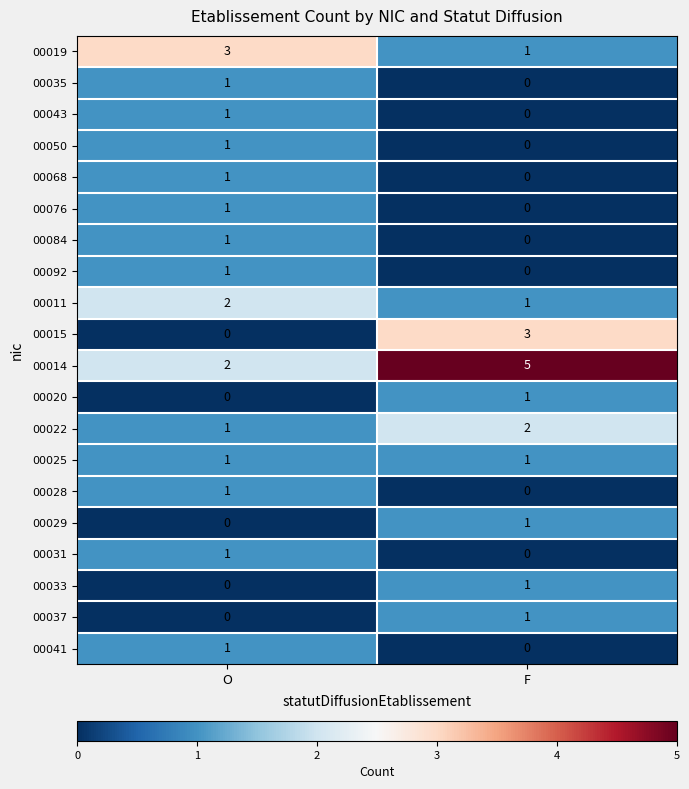

Count the number of categories in the chart.

2